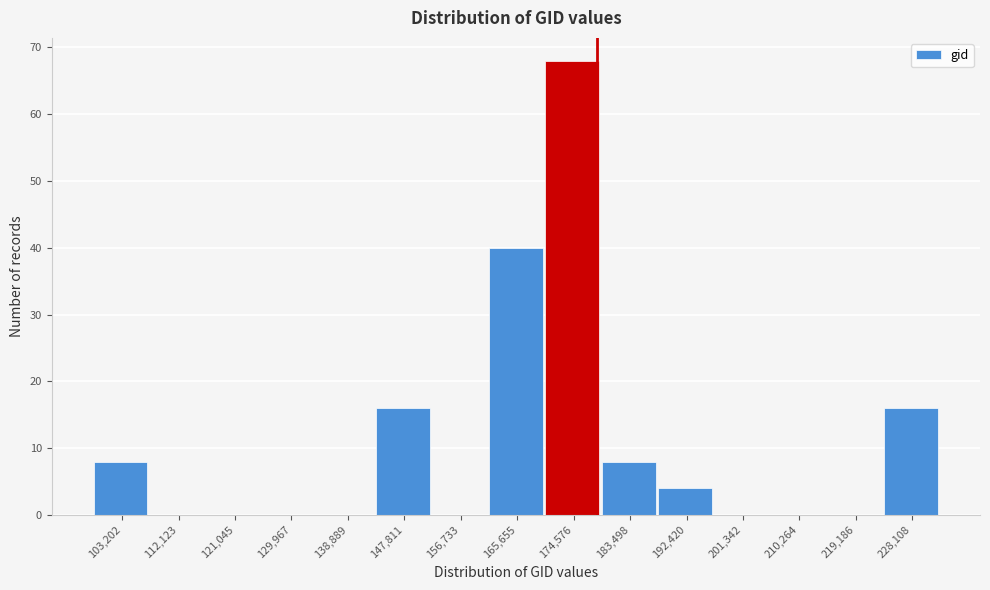

Reading left to right, transcribe all the data shown in this chart.

103,202=8	112,123=0	121,045=0	129,967=0	138,889=0	147,811=16	156,733=0	165,655=40	174,576=68	183,498=8	192,420=4	201,342=0	210,264=0	219,186=0	228,108=16